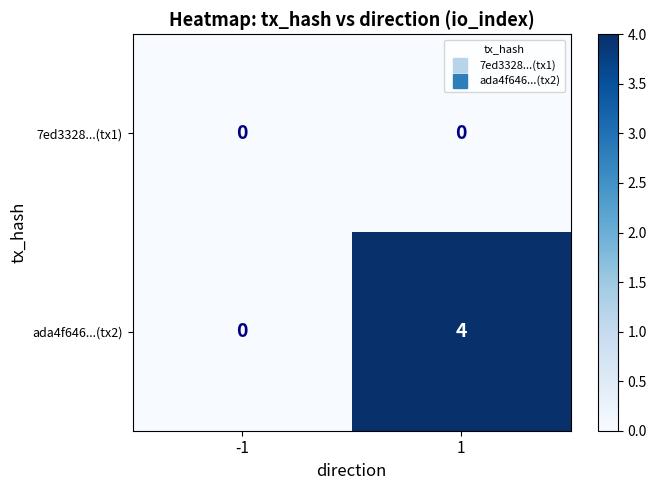

What is the spread (max minus min) of values at 1?

4